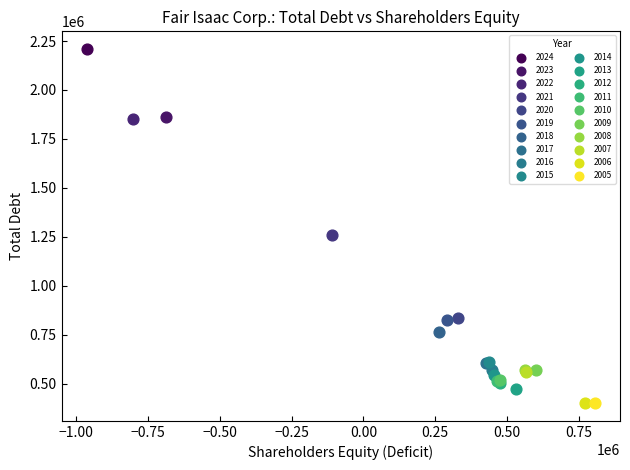

Which series reaches the maximum Y coordinate?

2024